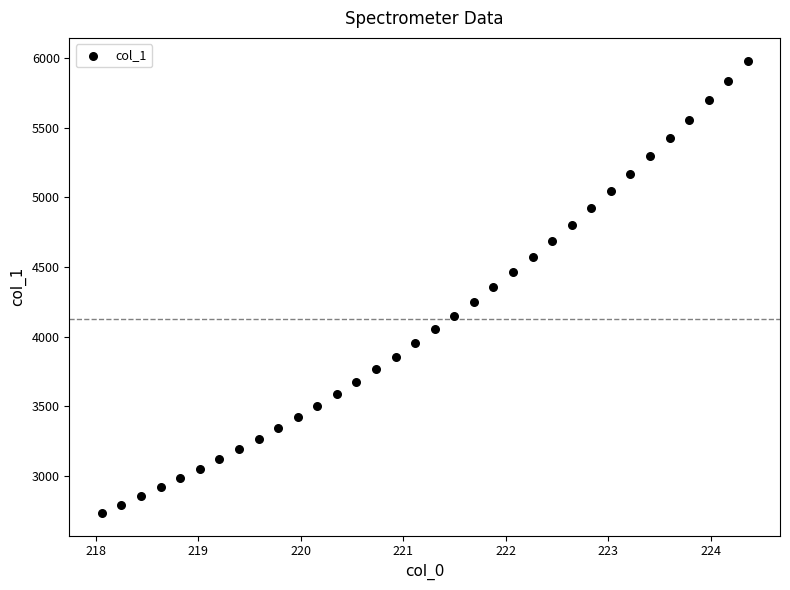

What is the range of Y values (max minus min)?

3246.2